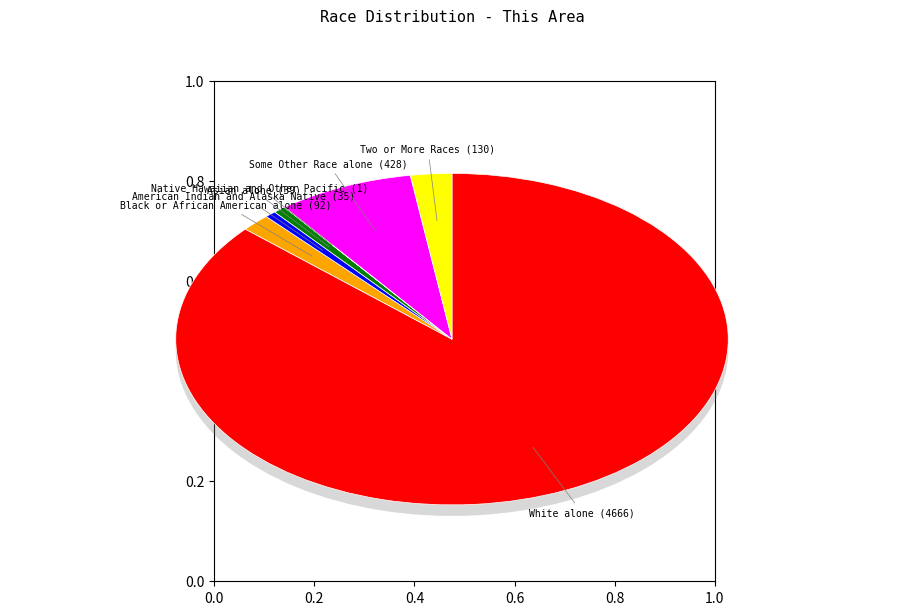

To the nearest percent, what percentage of the pie is Black or African American alone (92)?

2%